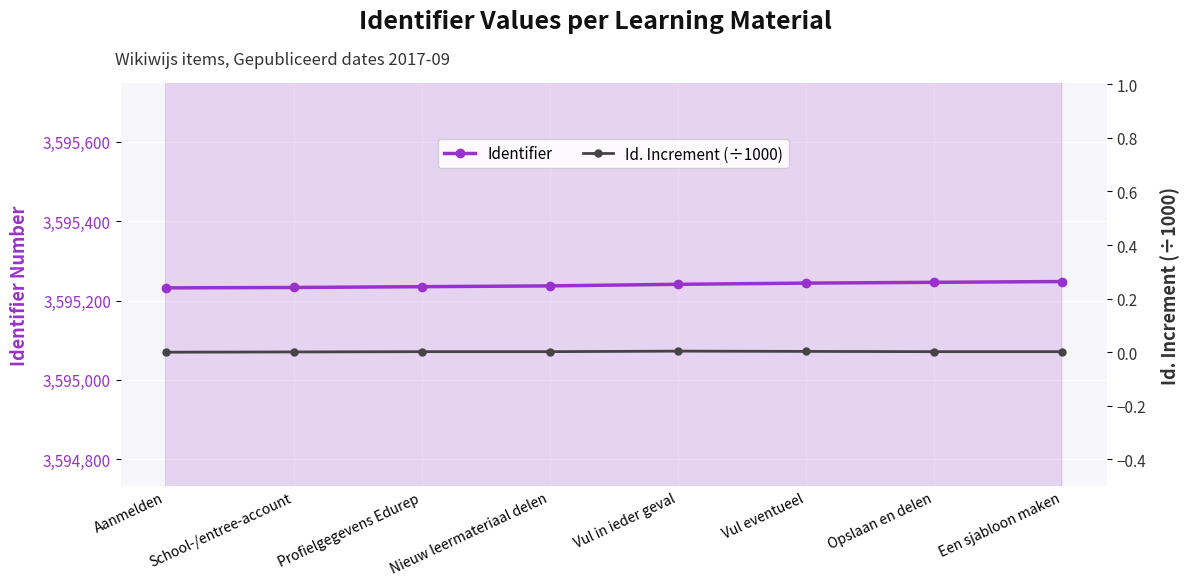

True or false: Identifier has more than 2 interior local peaks.

False